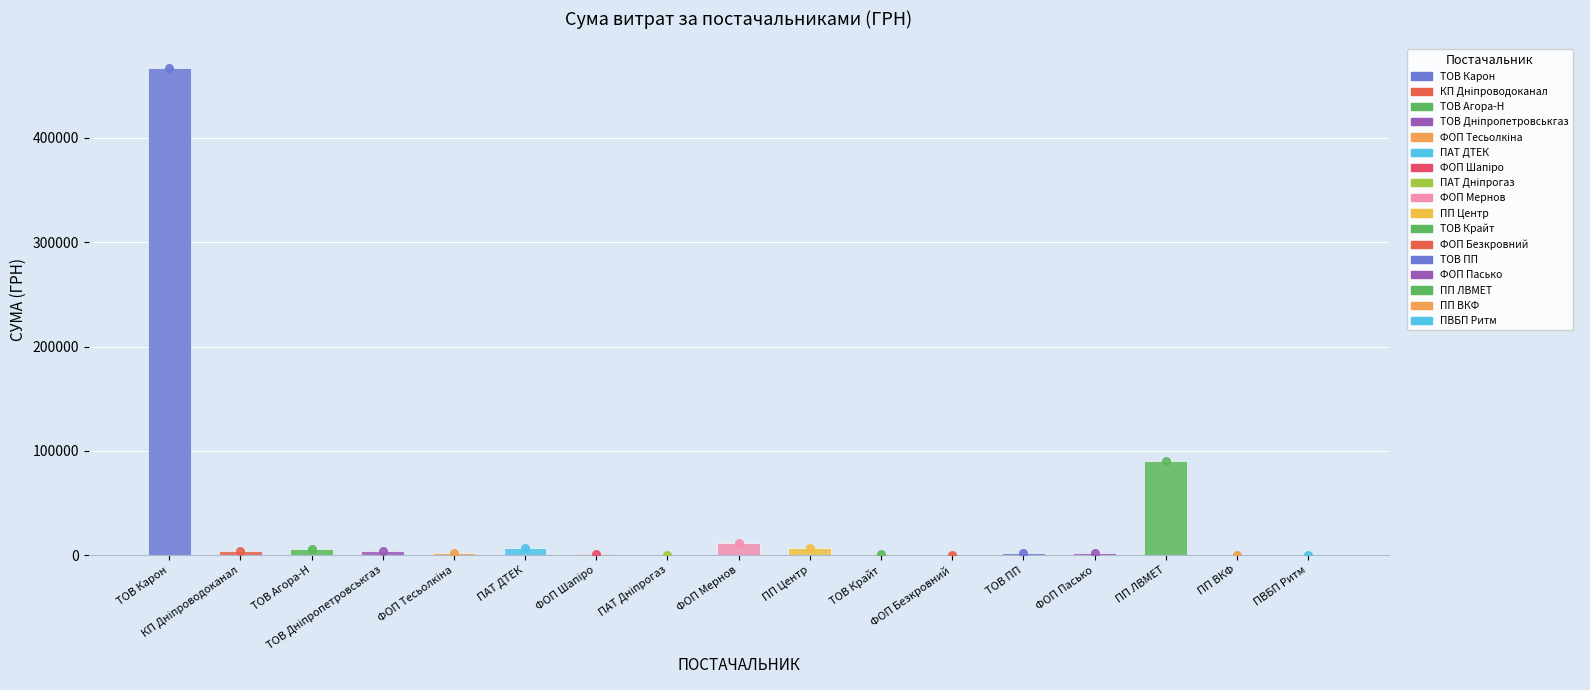

What is the ratio of the value at ПВБП Ритм to the value at ФОП Безкровний?

1.2